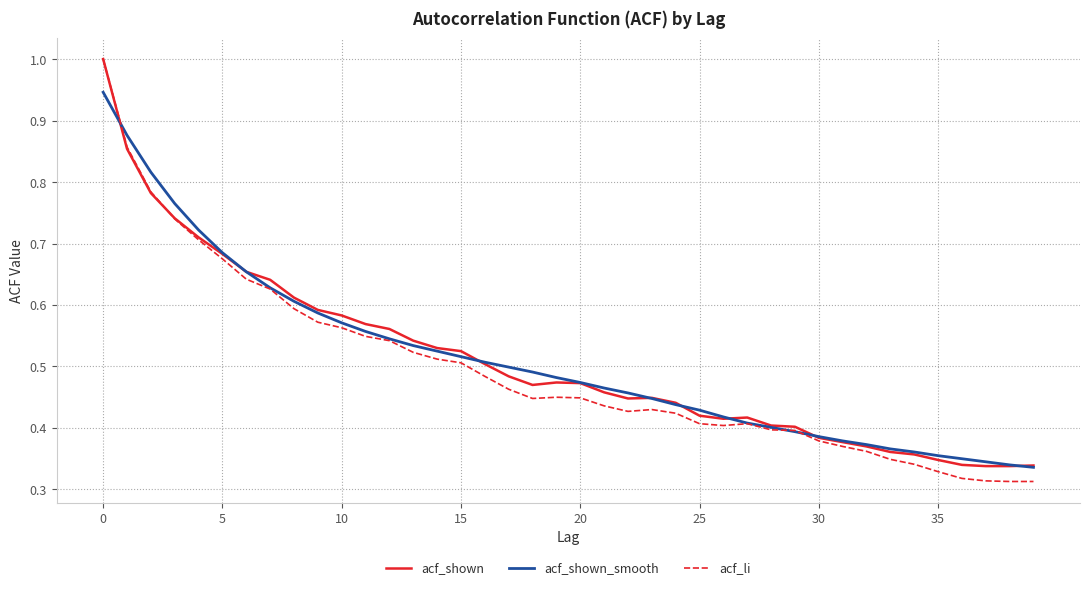

True or false: acf_shown_smooth and acf_shown cross at least once.

True